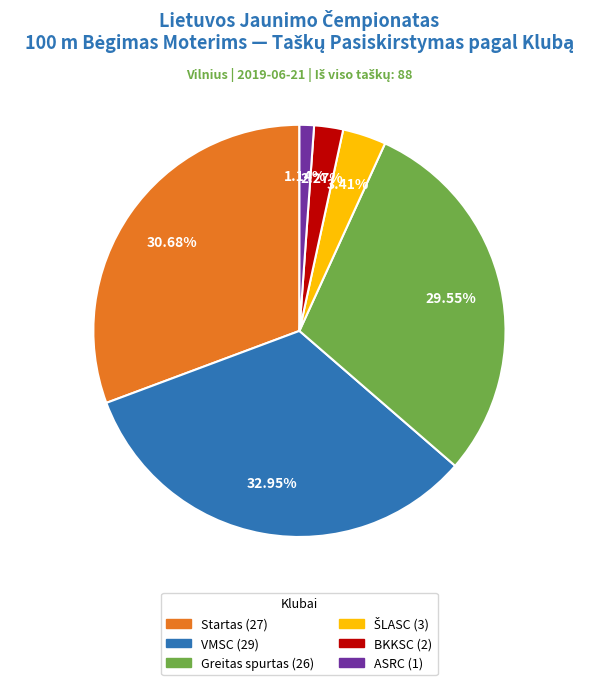

Is there any slice that represents more than half of the pie?

No